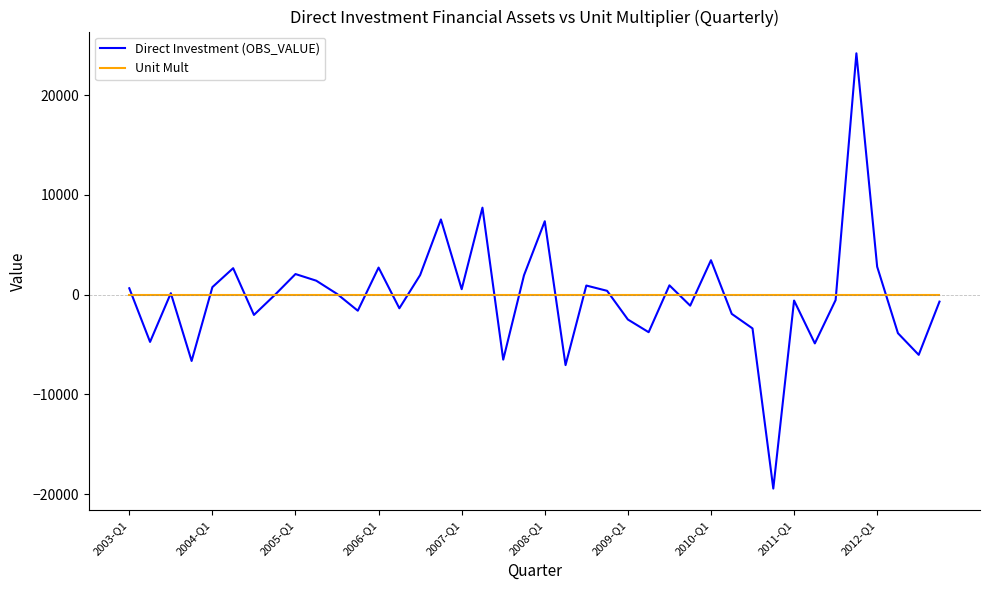

List the series in order of their peak value, highest first.

Direct Investment (OBS_VALUE), Unit Mult